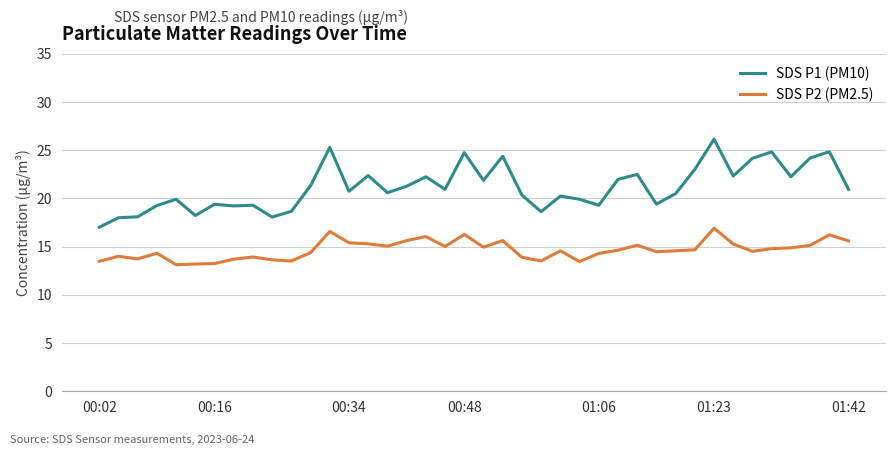

Rank the series by their average value, from highest to lowest.

SDS P1 (PM10), SDS P2 (PM2.5)